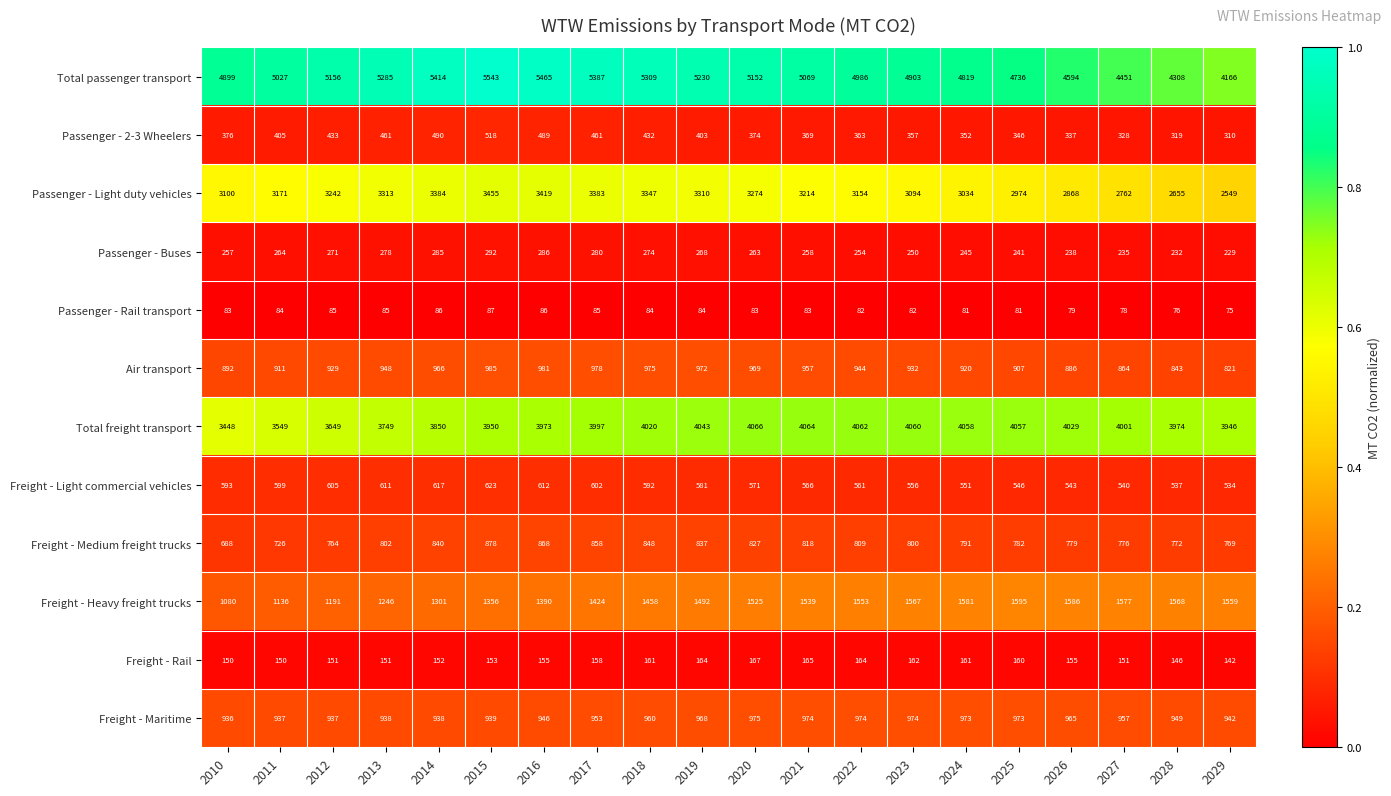

At how many categories does at least one series exceed 4913?

12